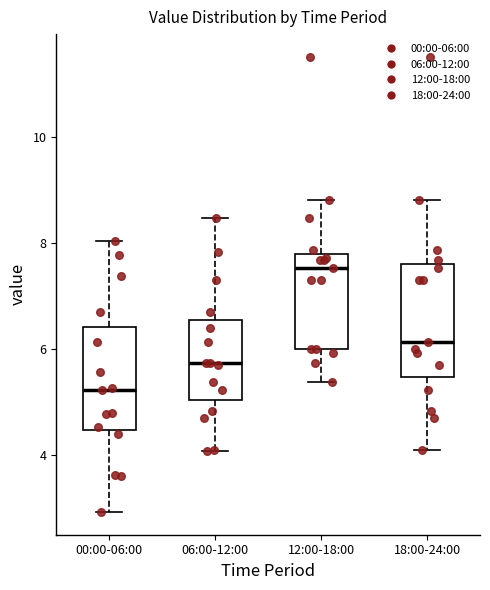

Reading left to right, transcribe this box plot: for each box, give where its median line is, the range the box spans, and where its two whiskers end, as read against the y-axis. The values are not printed on the chart, so give them approximately, as read against the axis.

00:00-06:00: median 5.2, box 4.4 to 6.4, whiskers 3.0 to 8.0
06:00-12:00: median 5.8, box 5.0 to 6.6, whiskers 4.0 to 8.4
12:00-18:00: median 7.6, box 6.0 to 7.8, whiskers 5.4 to 8.8
18:00-24:00: median 6.2, box 5.4 to 7.6, whiskers 4.2 to 8.8